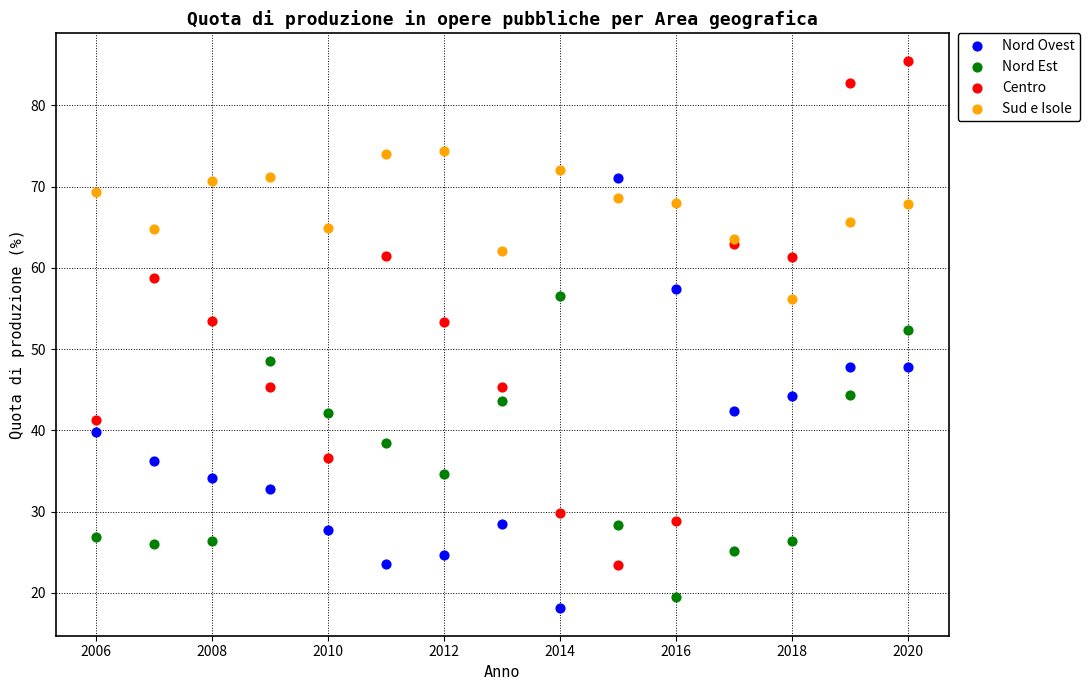

Across all series, what Y value is closest to 51?

52.4